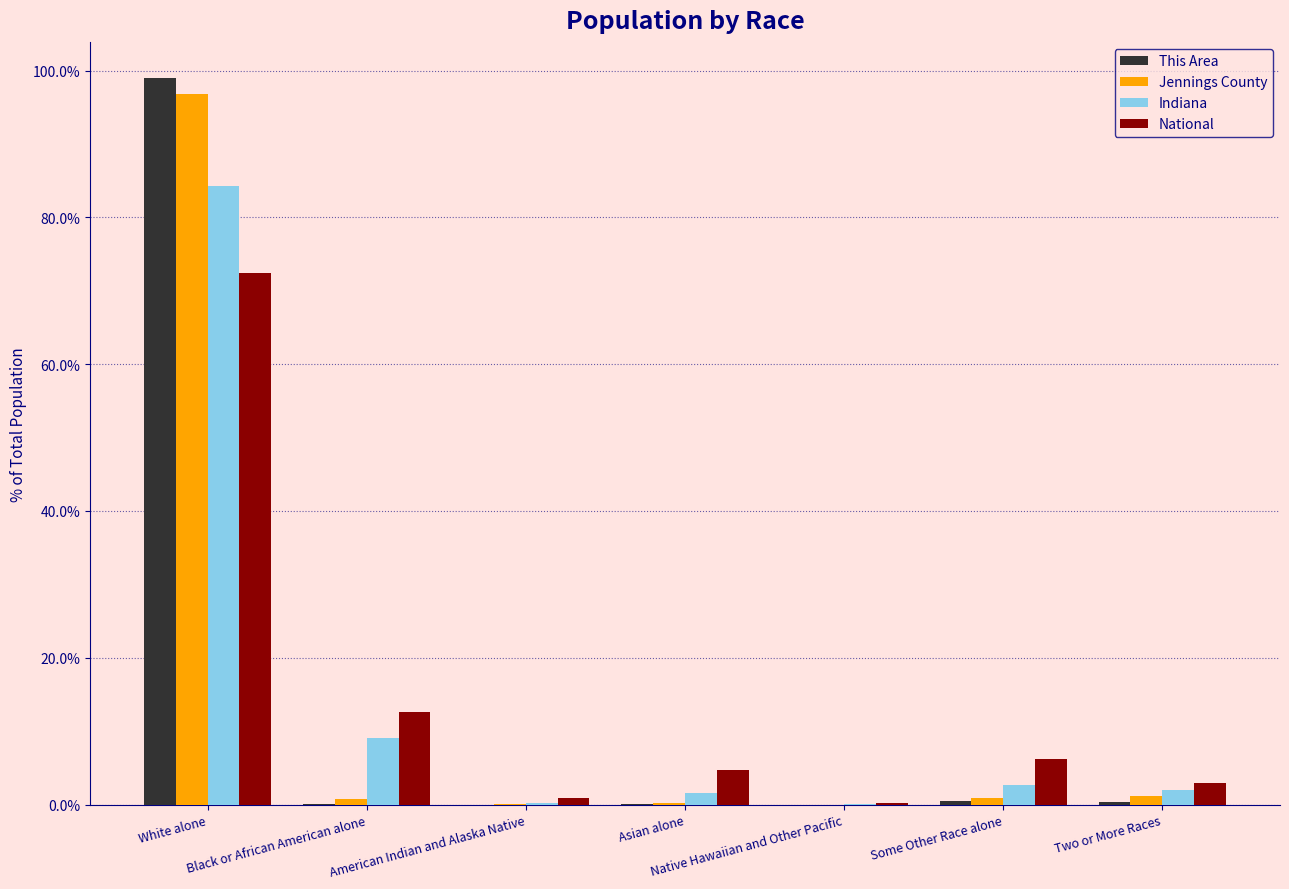

How many series are shown in this chart?

4